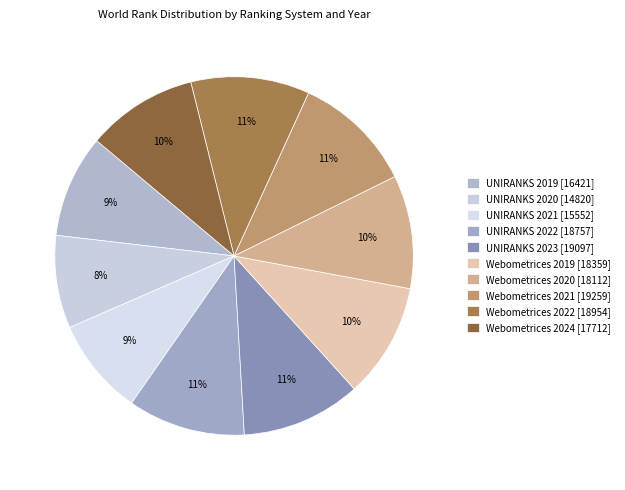

To the nearest percent, what is the difference between the largest and smallest slice percentages?

3%